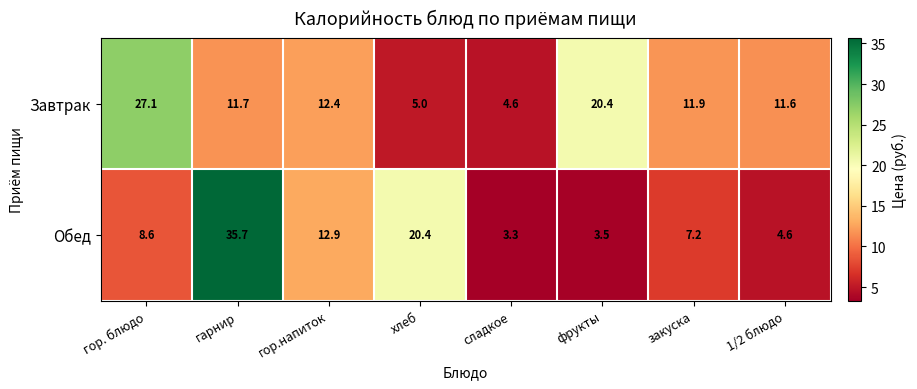

Which category has the lowest value across all series?

сладкое